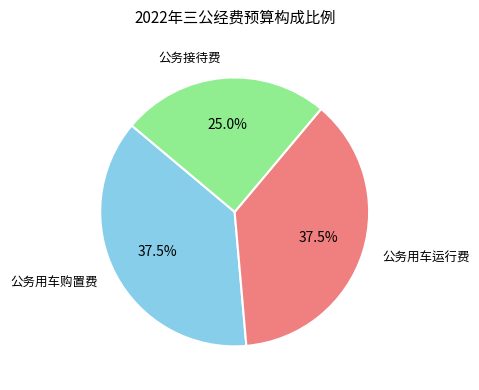

Is there any slice that represents more than half of the pie?

No